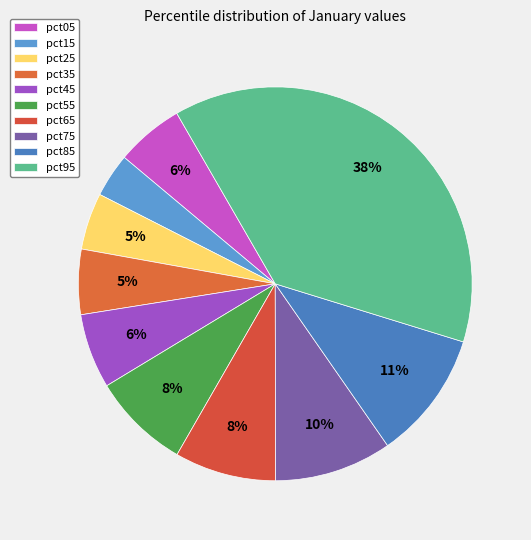

How many slices are in this pie chart?

10